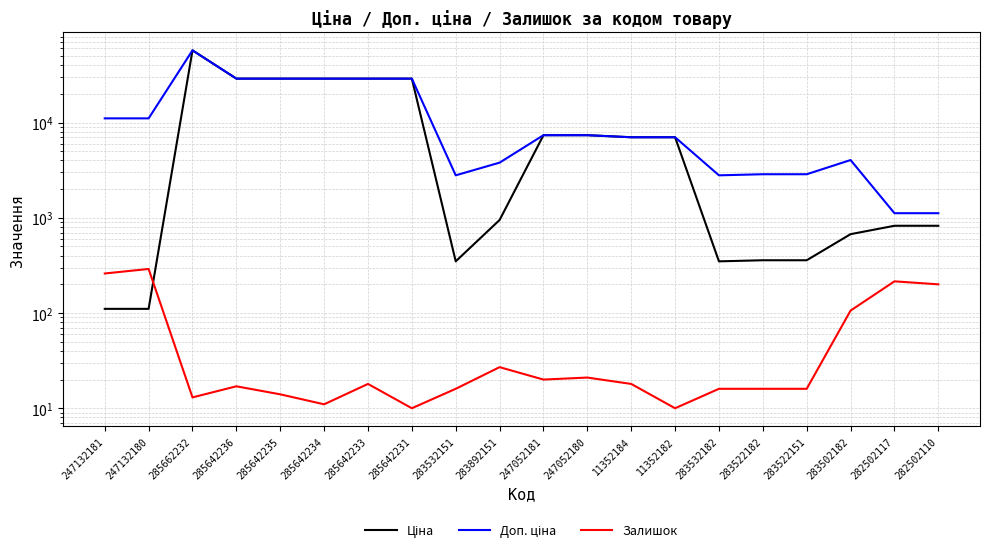

At which label is Доп. ціна closest to 29175?

285642236